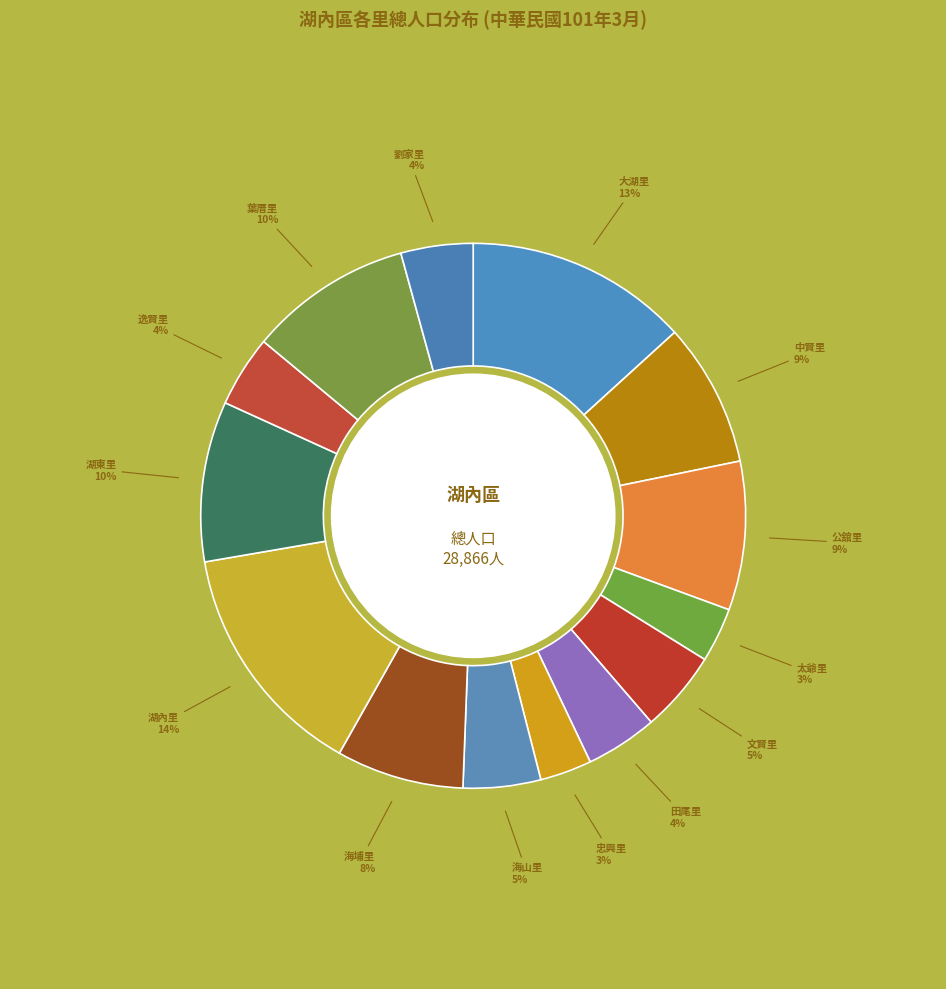

Is there a majority slice in this chart?

No